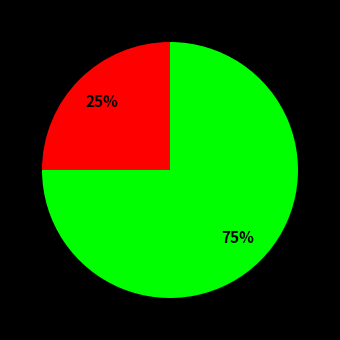

Count the number of slices in the pie.

2